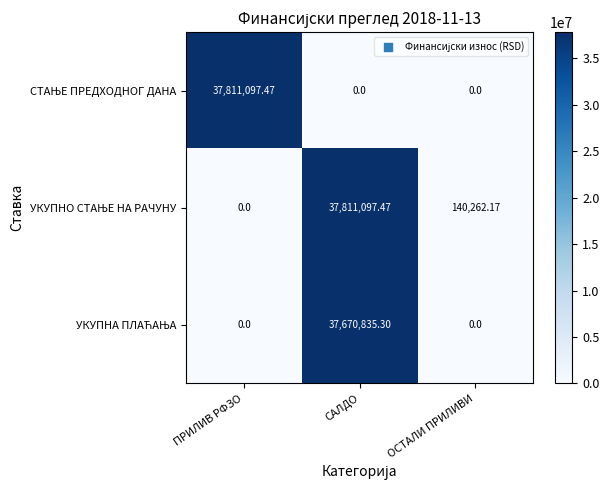

At which category is the sum across all series the highest?

САЛДО